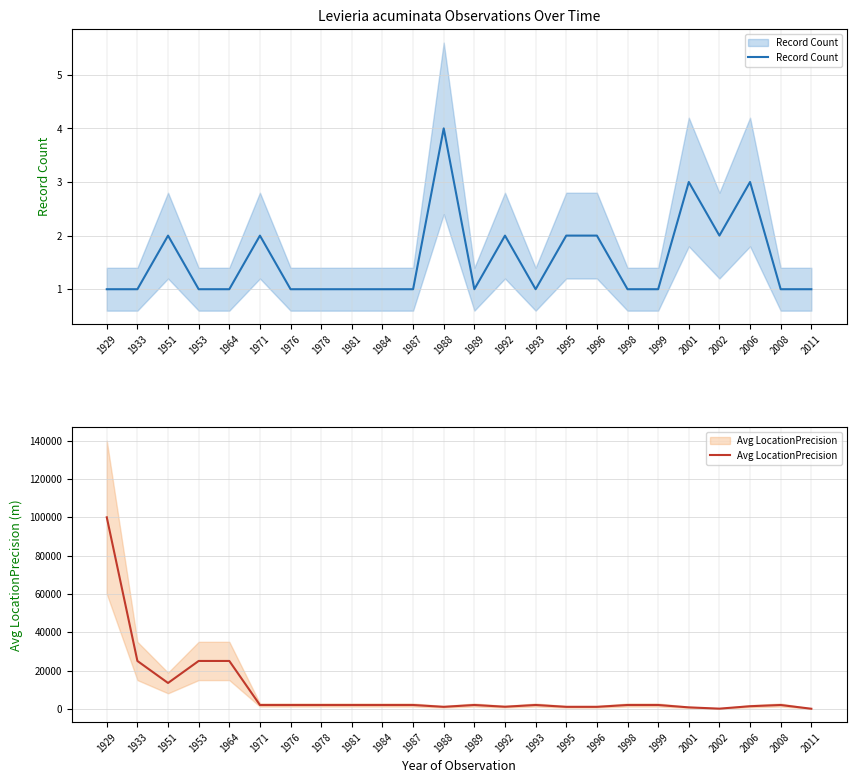

How many values in the Avg LocationPrecision series are below 2000?

8